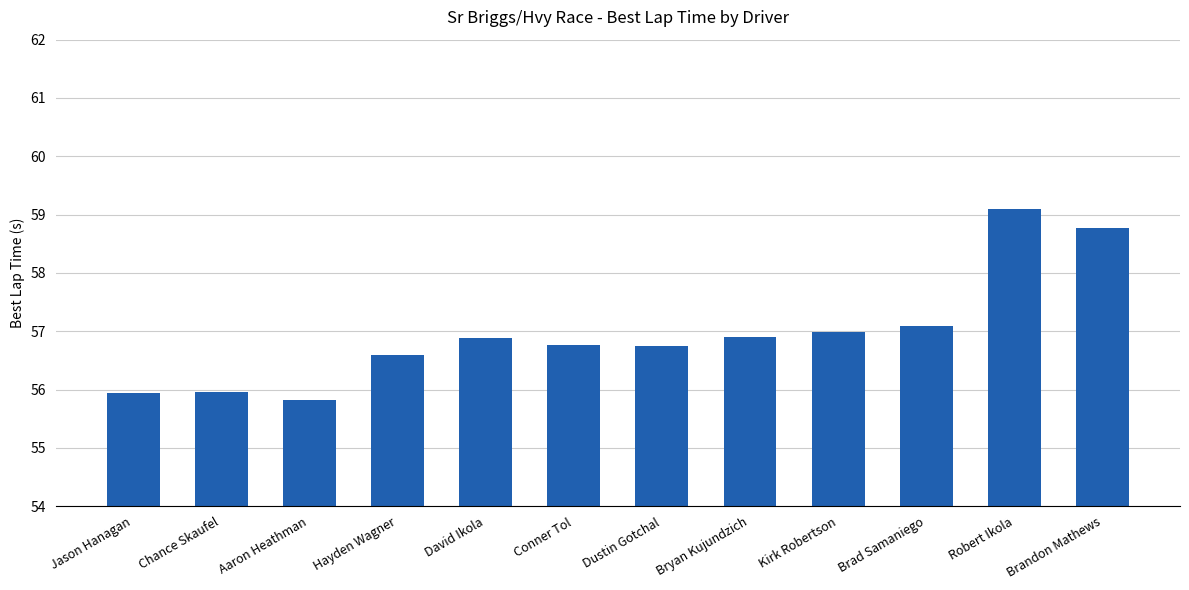

What position from the left is Kirk Robertson?

9